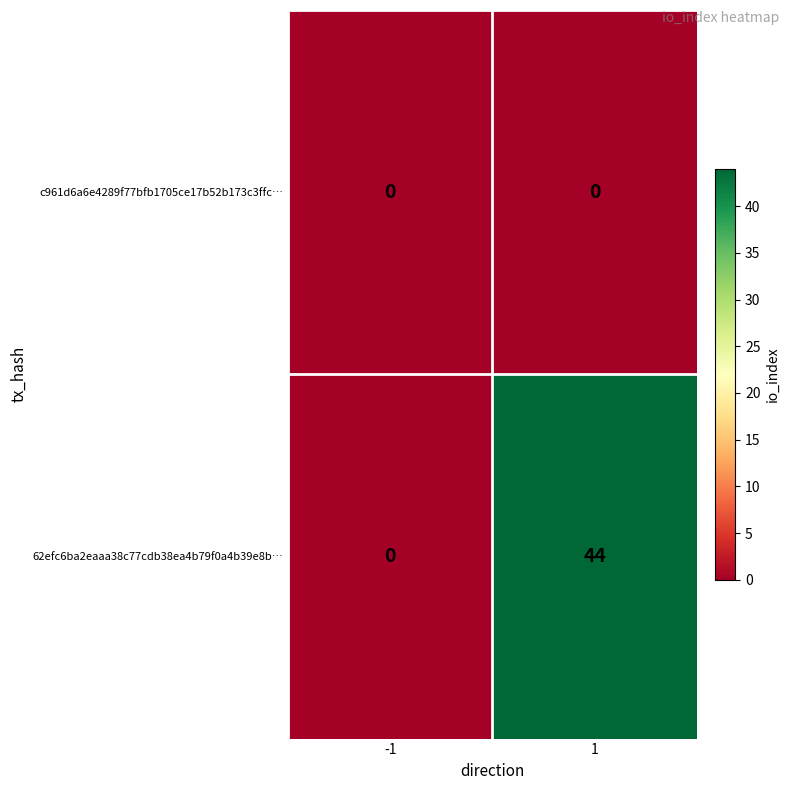

What is the sum of the 62efc6ba2eaaa38c77cdb38ea4b79f0a4b39e8b… values at 1 and -1?

44